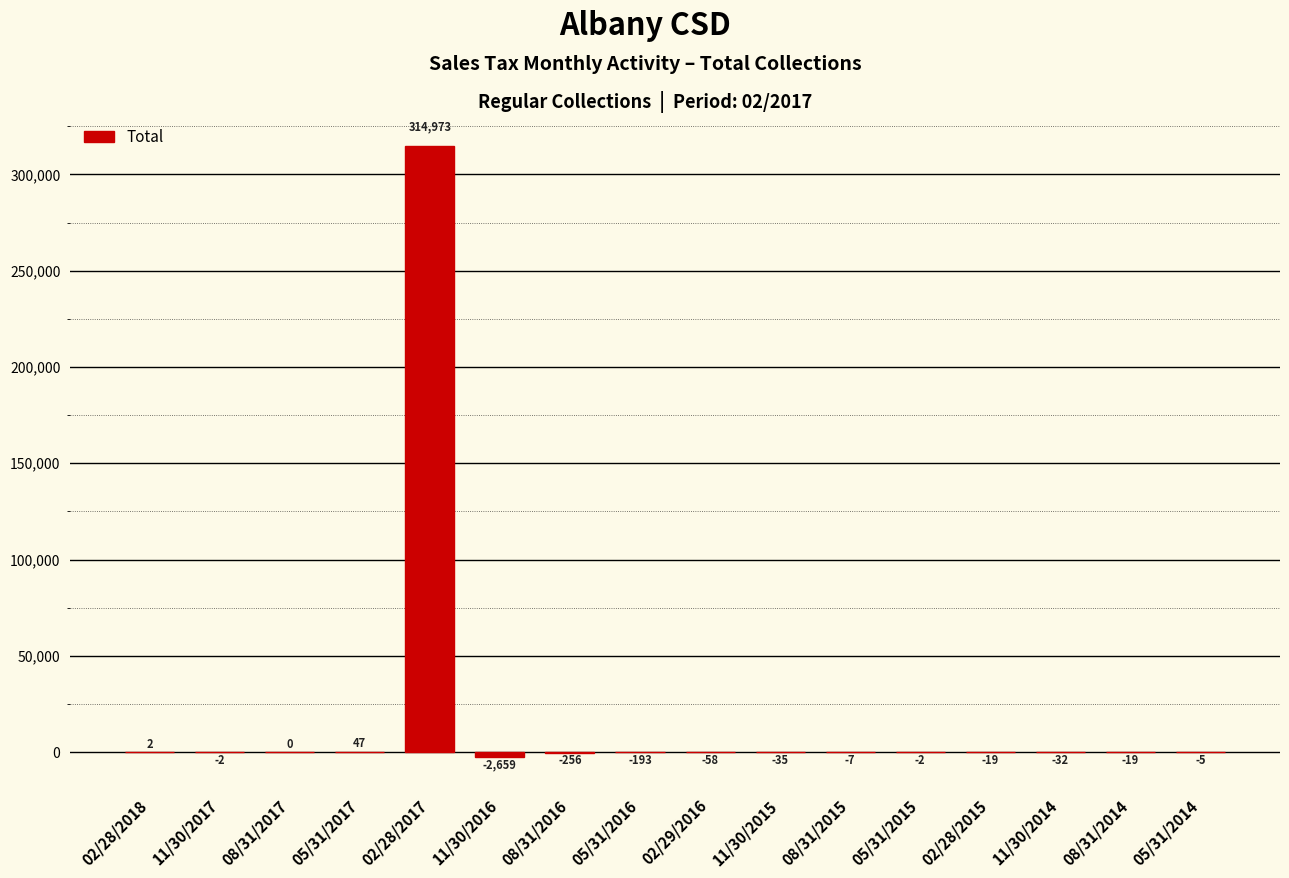

Rank the categories by value from lowest to highest.

11/30/2016, 08/31/2016, 05/31/2016, 02/29/2016, 11/30/2015, 11/30/2014, 08/31/2014, 02/28/2015, 08/31/2015, 05/31/2014, 11/30/2017, 05/31/2015, 08/31/2017, 02/28/2018, 05/31/2017, 02/28/2017